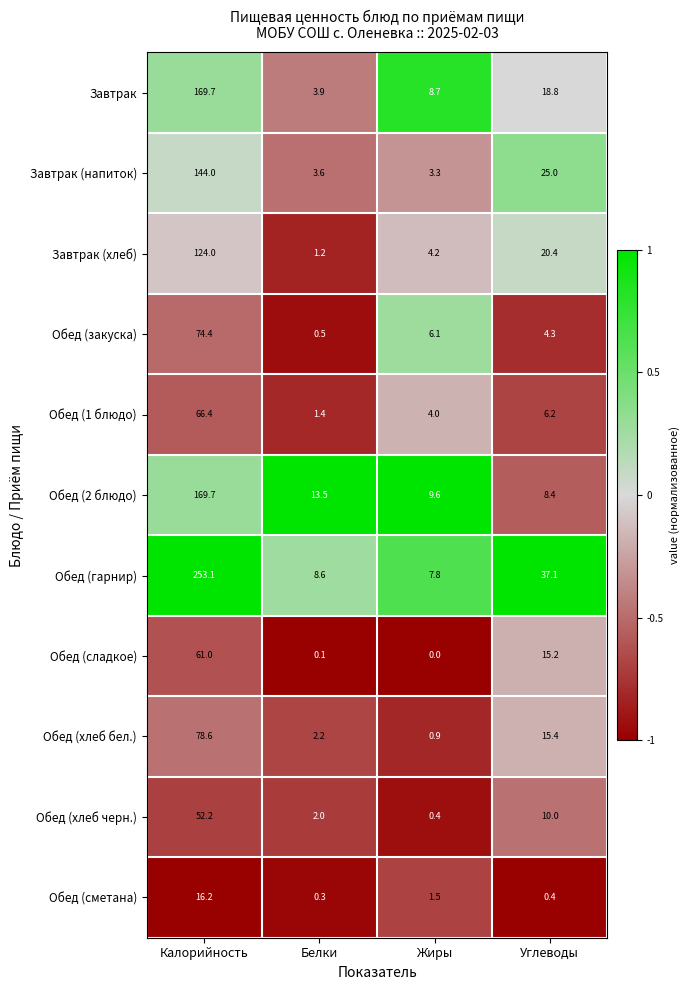

True or false: Завтрак has a value of 18.8 at Углеводы.

True